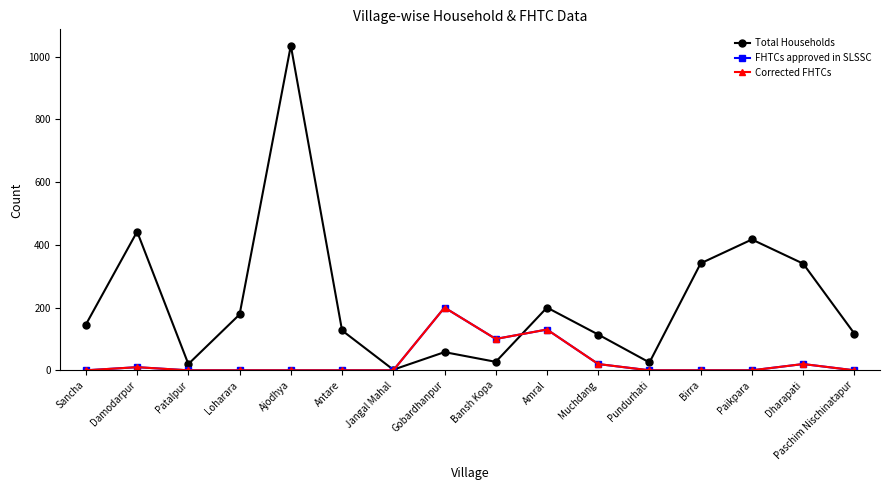

Does the chart have visible grid lines?

No